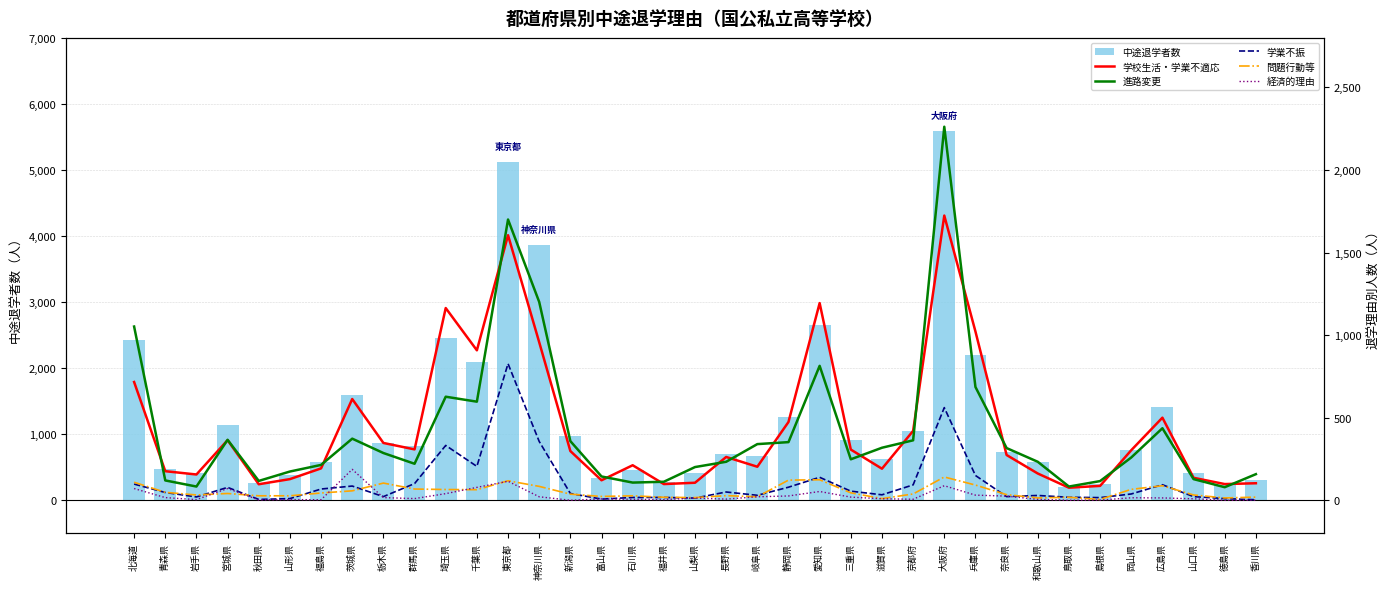

What is the label of the 28th bar from the right?

群馬県